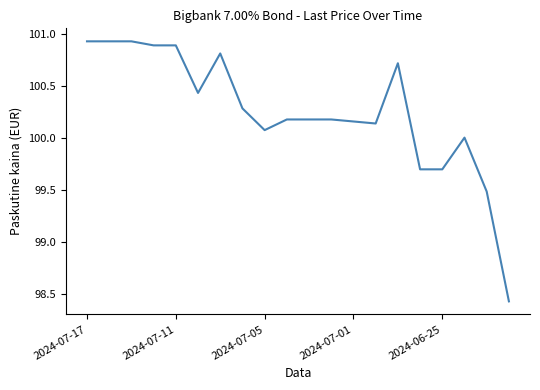

How many lines are shown in the chart?

1